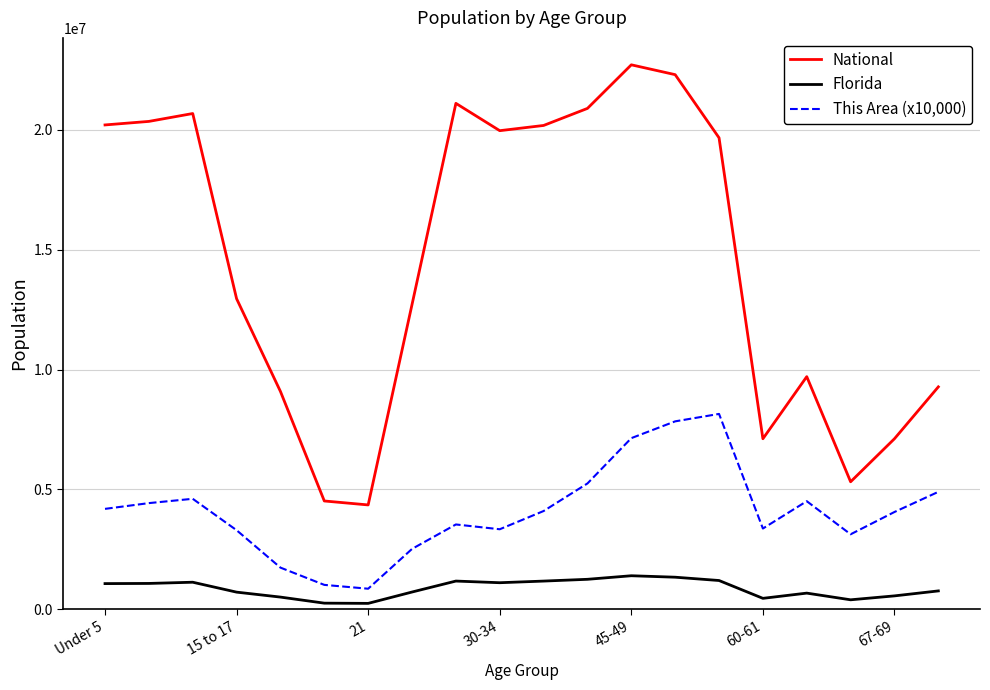

Which series has the largest total across all categories?

National